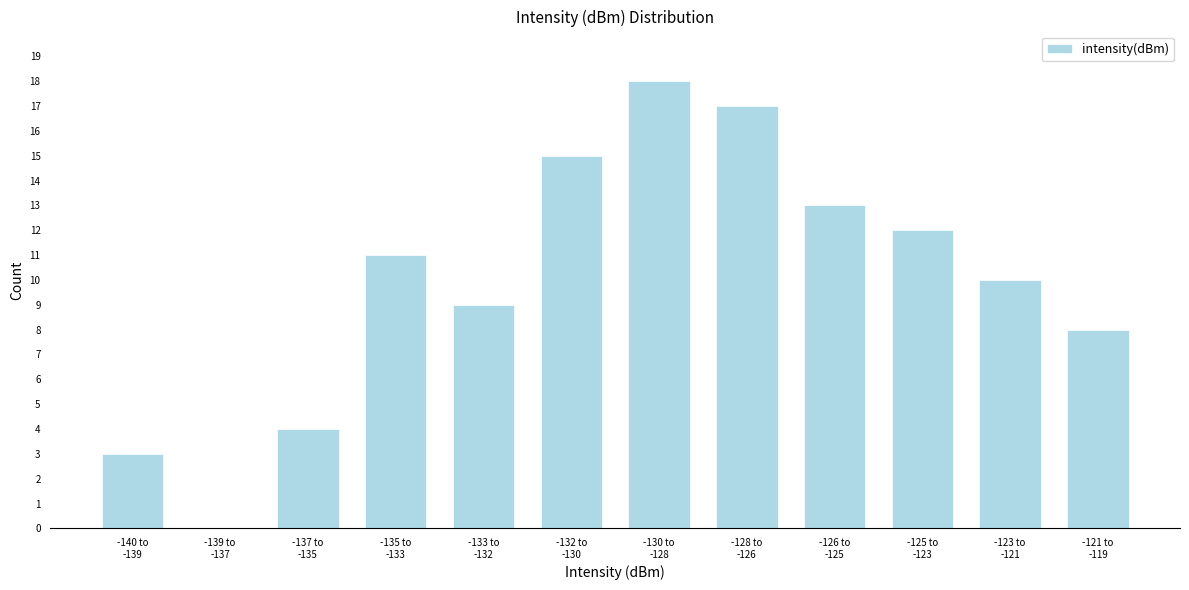

What is the sum of all values?

120